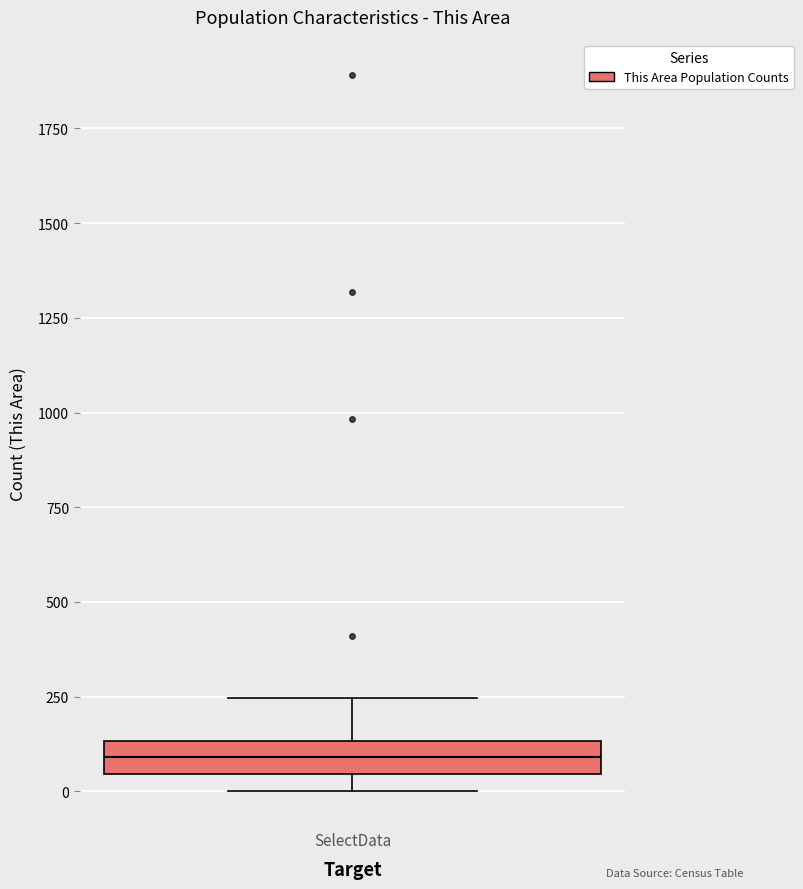

Transcribe this box plot: give where the median line is, the range the box spans, and where the two whiskers end, as read against the y-axis. The values are not printed on the chart, so give them approximately, as read against the axis.

median 100, box 50 to 150, whiskers 0 to 250